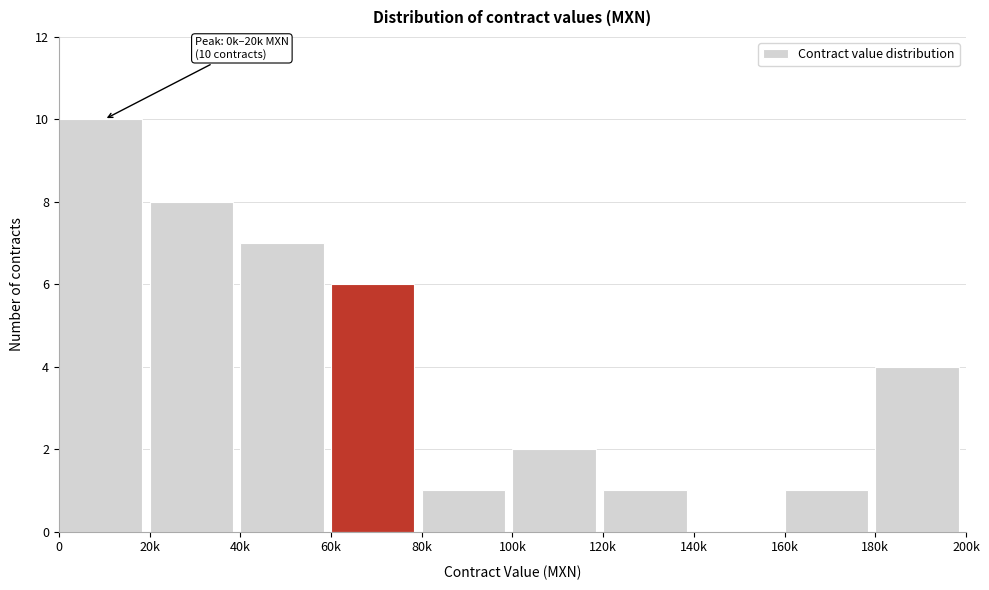

Reading left to right, extract all data points from this chart.

0=10	20k=8	40k=7	60k=6	80k=1	100k=2	120k=1	140k=0	160k=1	180k=4